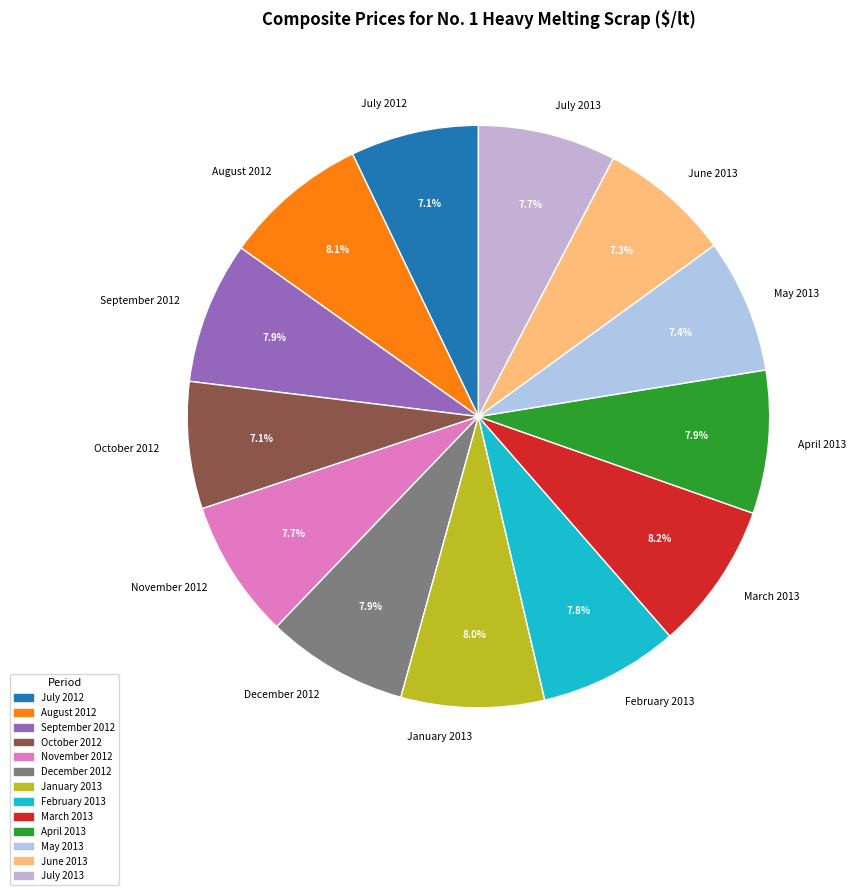

Is there a majority slice in this chart?

No